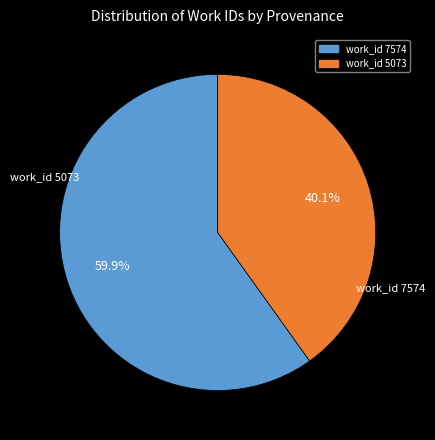

To the nearest percent, what is the combined percentage of work_id 5073 and work_id 7574?

100%